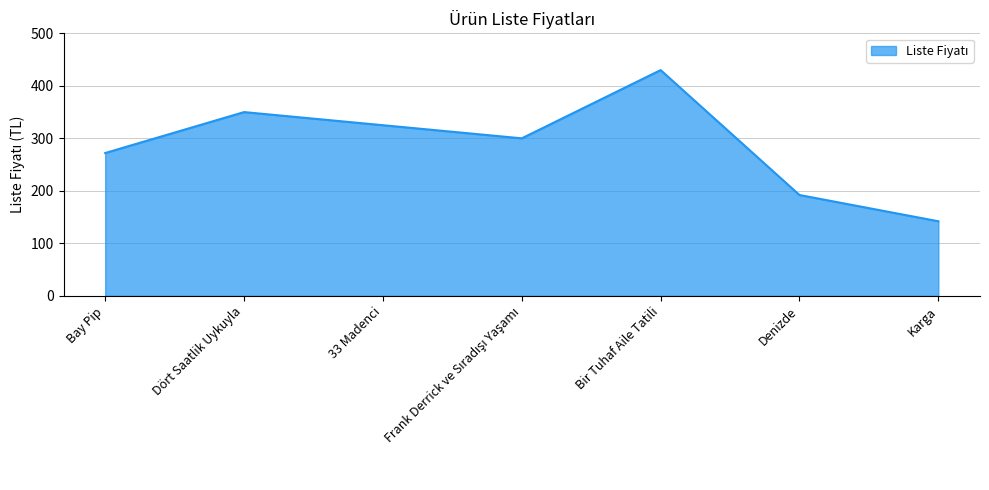

At which category does the data reach its first local peak?

Dört Saatlik Uykuyla